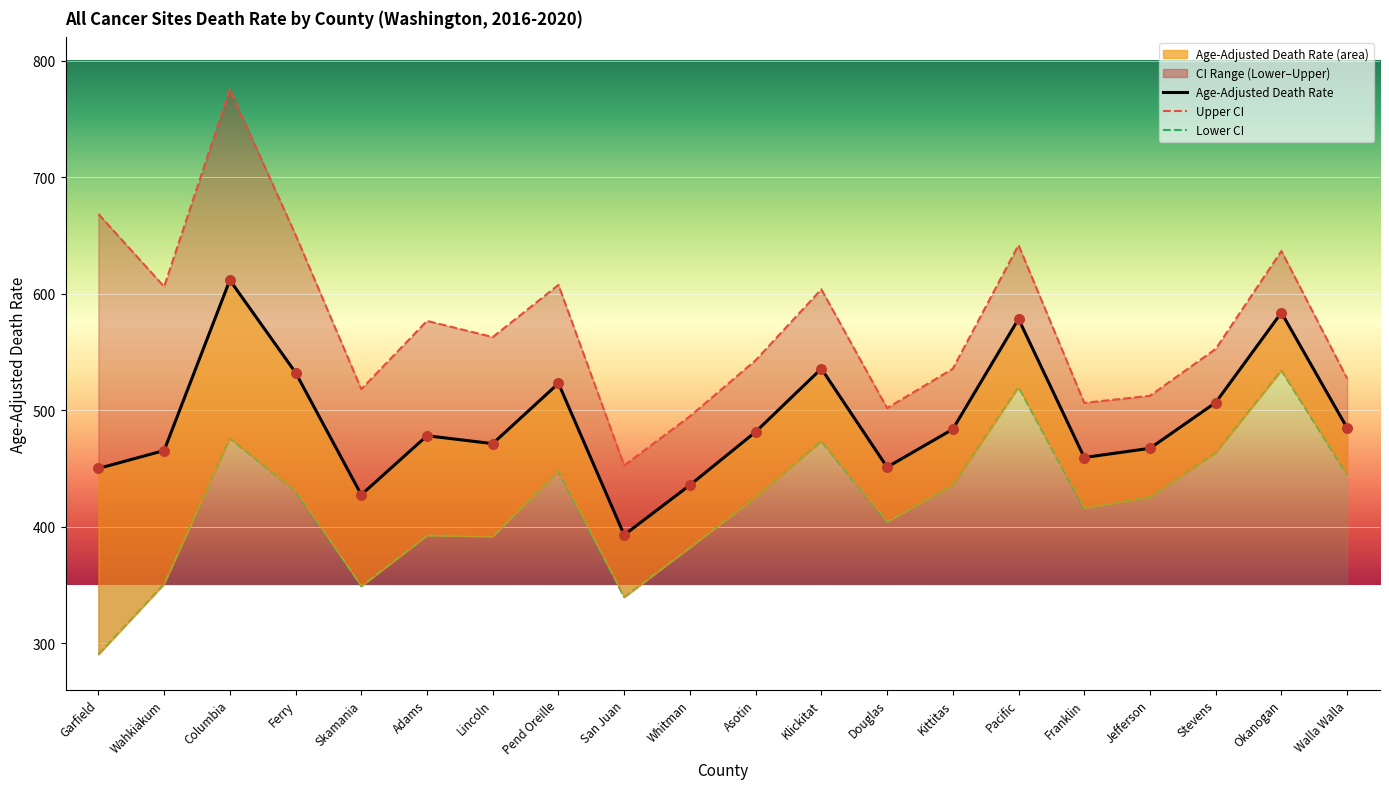

Which series has the largest total across all categories?

Upper CI